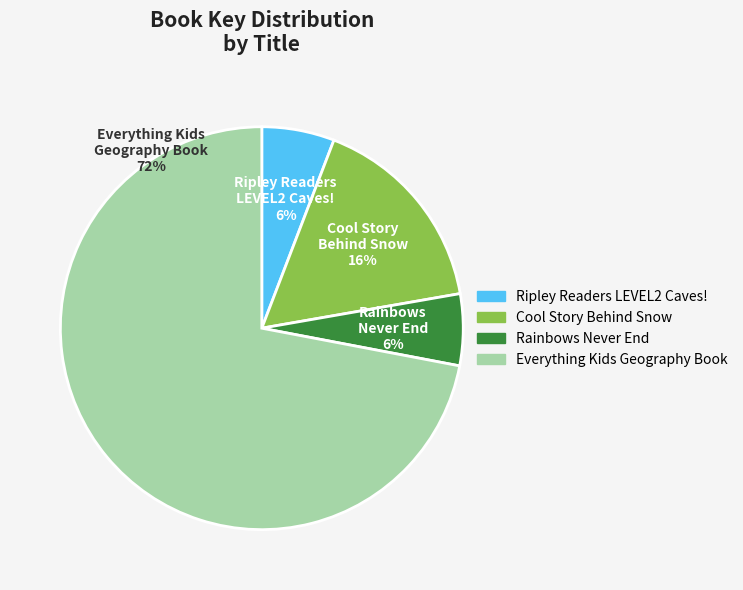

Which category has the biggest portion of the pie?

Everything Kids Geography Book